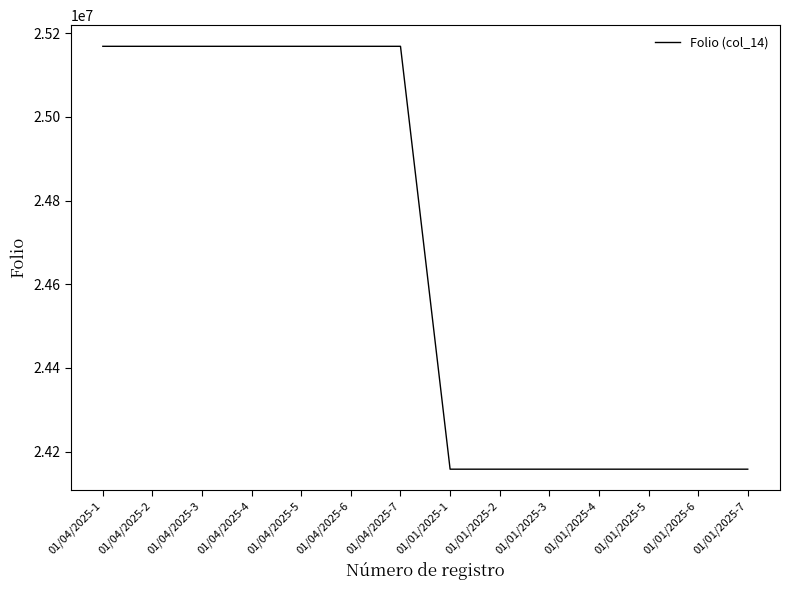

The value at 01/01/2025-4 is 11584716. True or false?

False